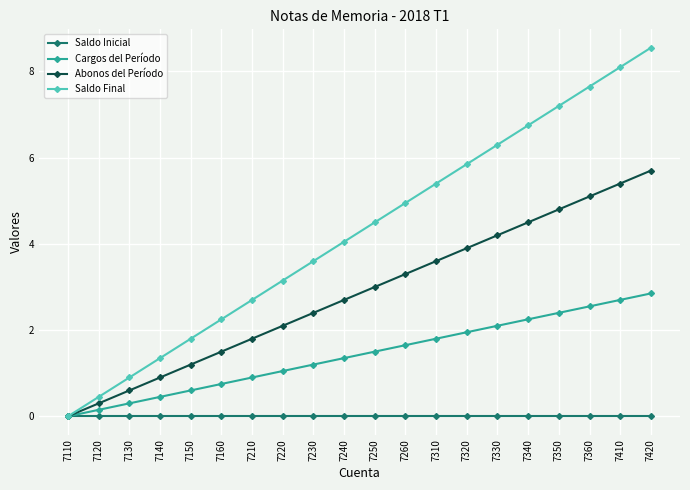

Which series changed the most between 7150 and 7160?

Saldo Final